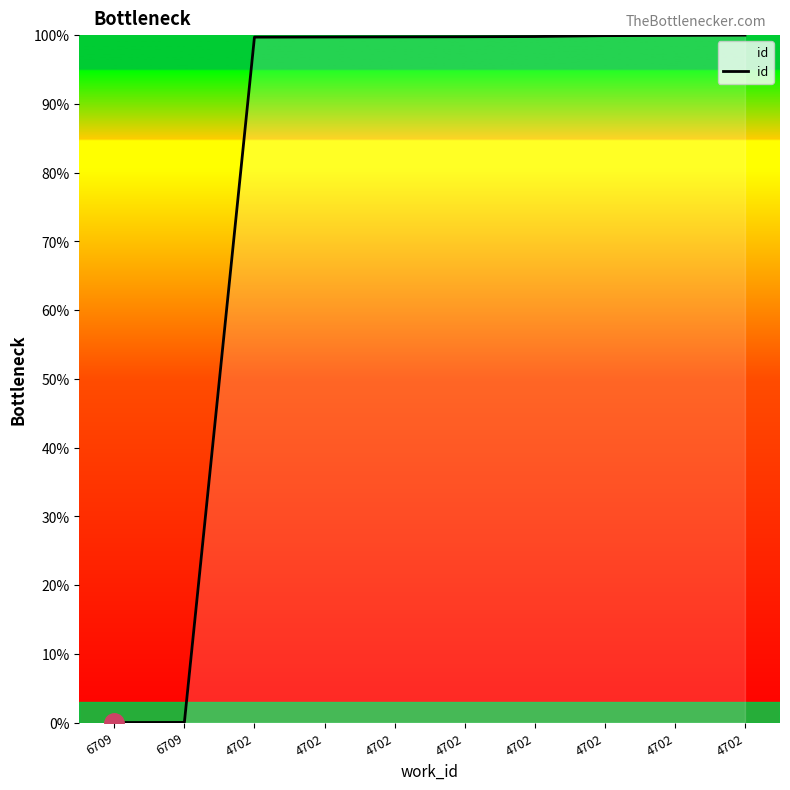

How many lines are shown in the chart?

1